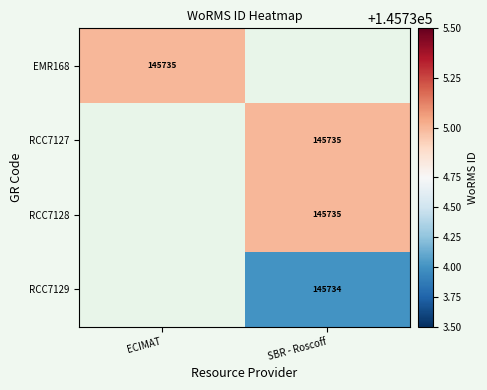

The RCC7129 series shows 228889 at SBR - Roscoff. True or false?

False